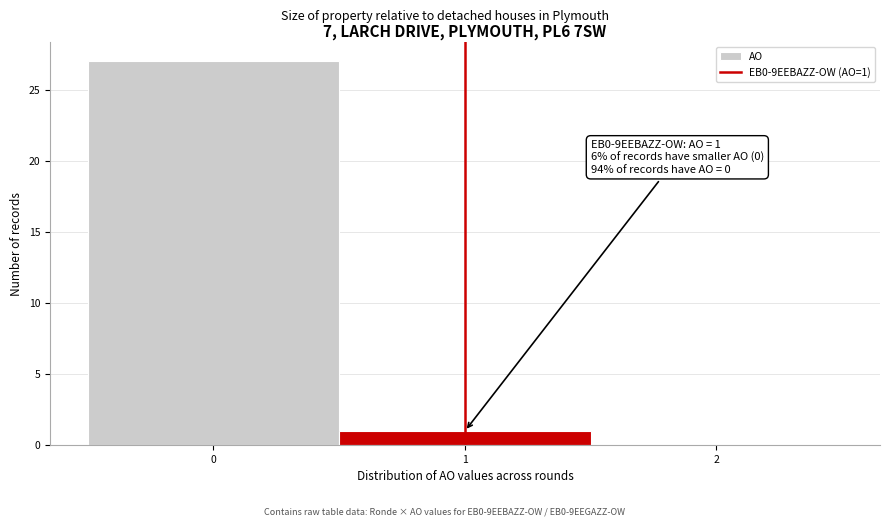

Over which range of the x-axis is the bar tallest?

-0.5 to 0.5